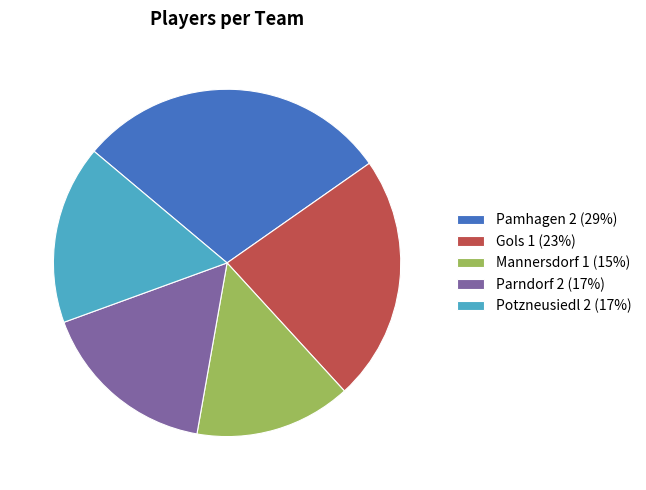

Is there any slice that represents more than half of the pie?

No